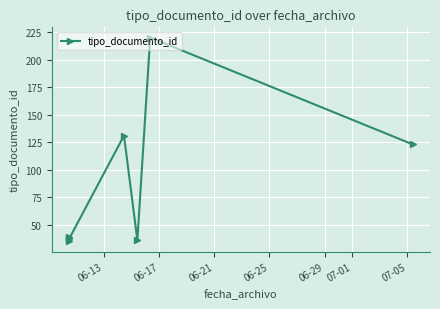

Count the number of categories in the chart.

8